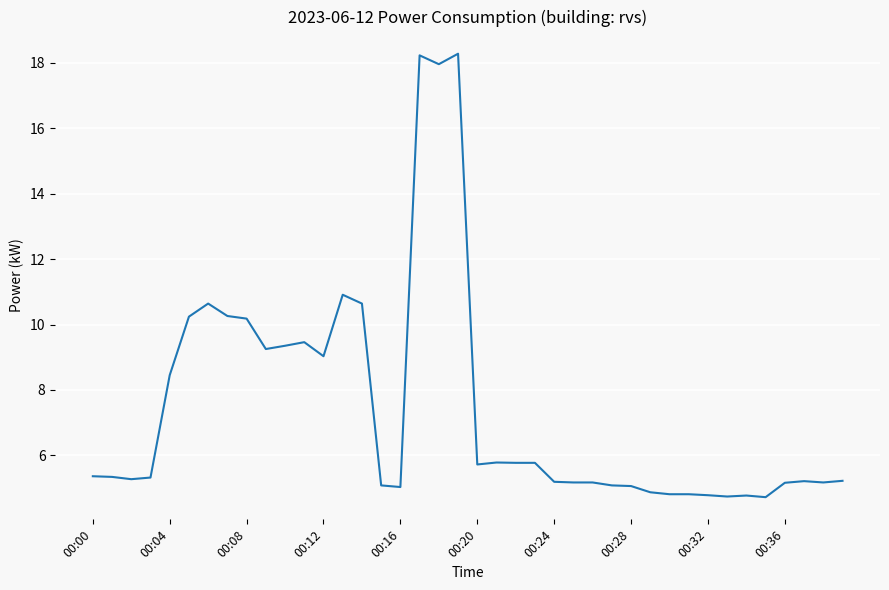

What is the smallest value displayed?

4.7